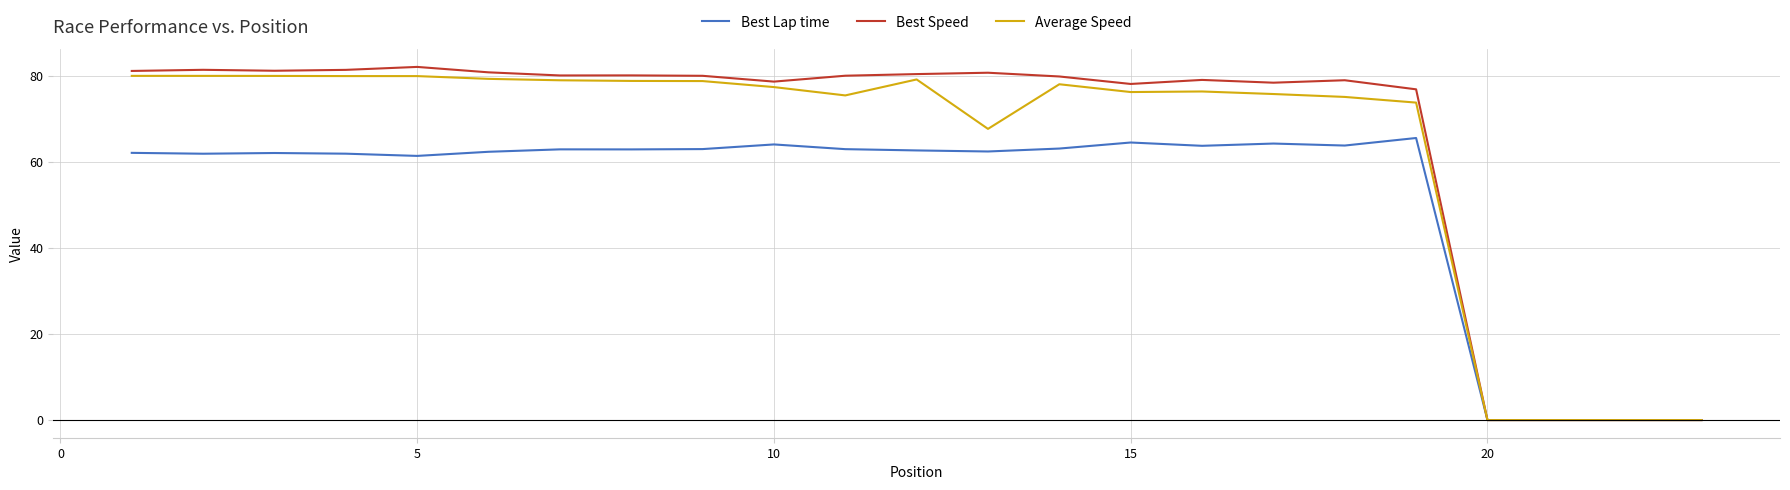

Count the number of data series in this chart.

3